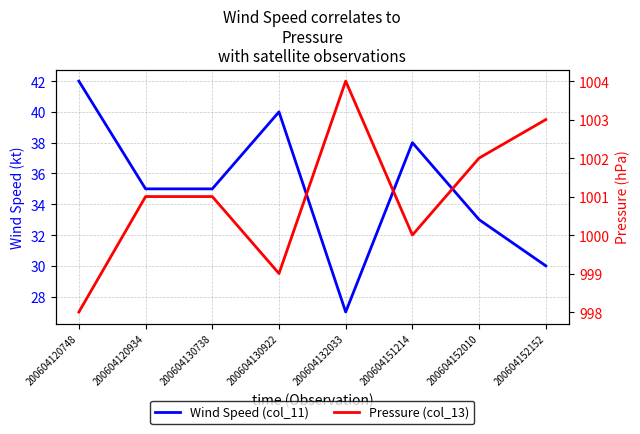

What is the difference between the Wind Speed (col_11) values at 200604130922 and 200604152152?

10